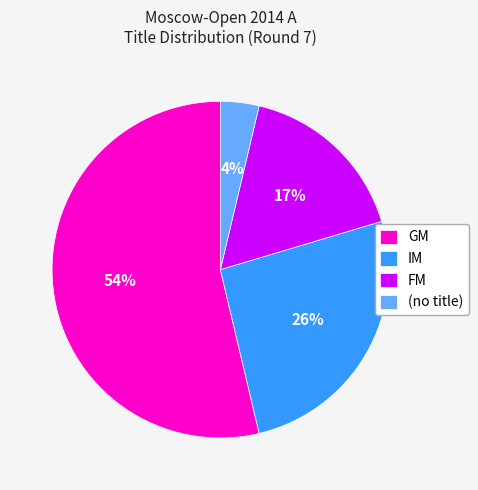

The IM slice represents 7% of the pie. True or false?

False